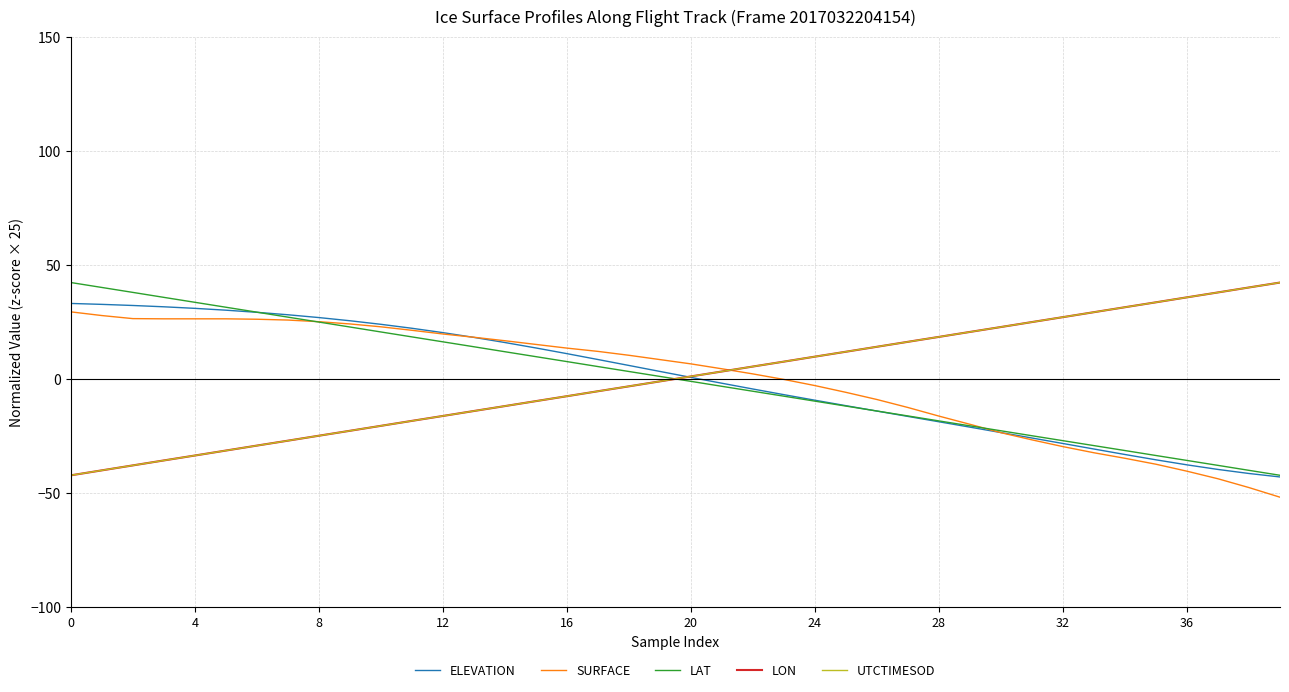

What is the minimum value for ELEVATION?

-43.0